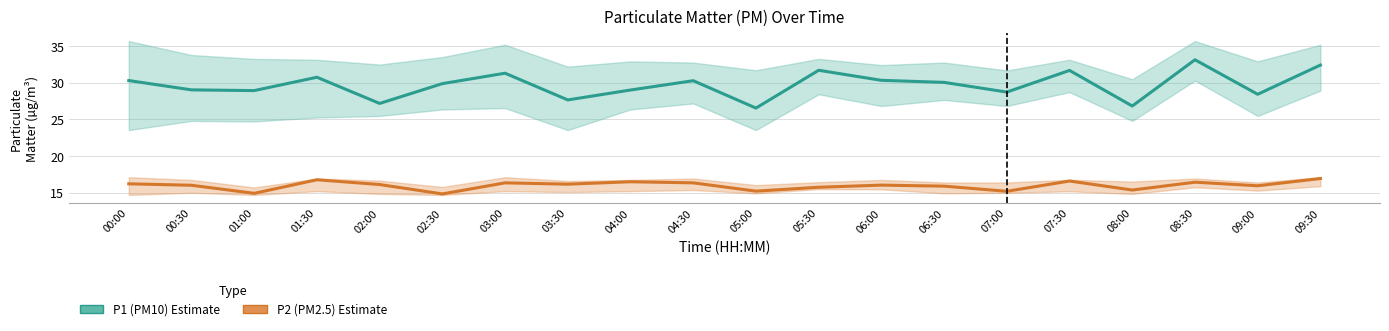

Between 03:30 and 08:00, which series saw the biggest shift?

P1 (PM10)